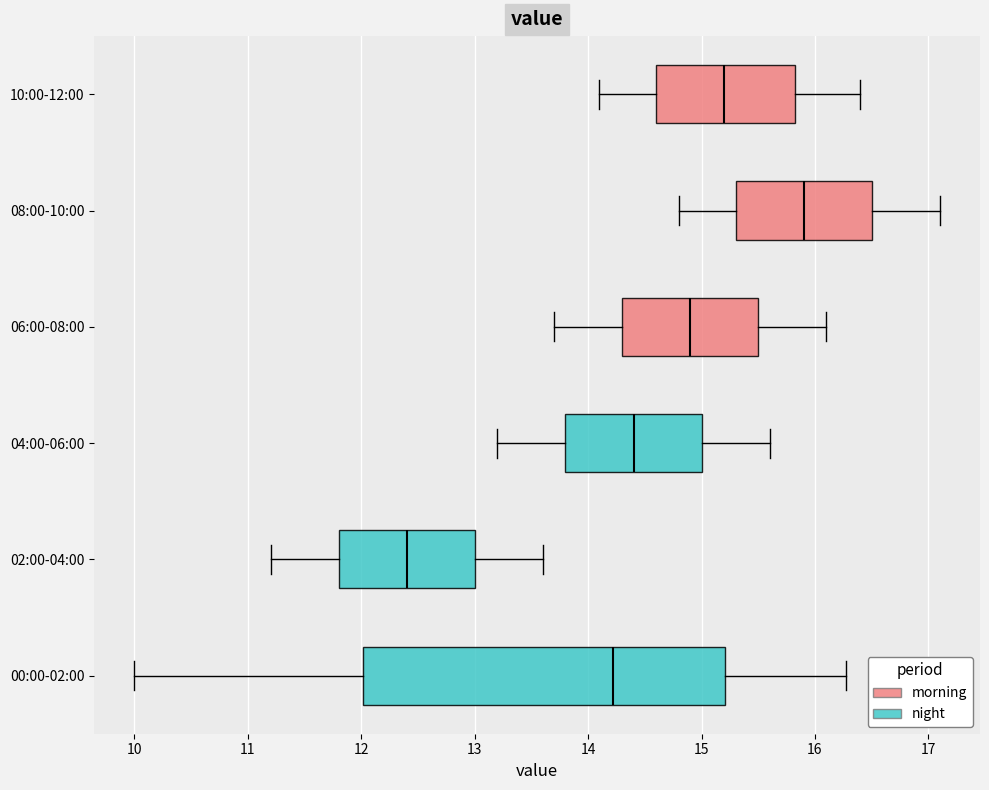

Which box's median line is the furthest to the right?

08:00-10:00